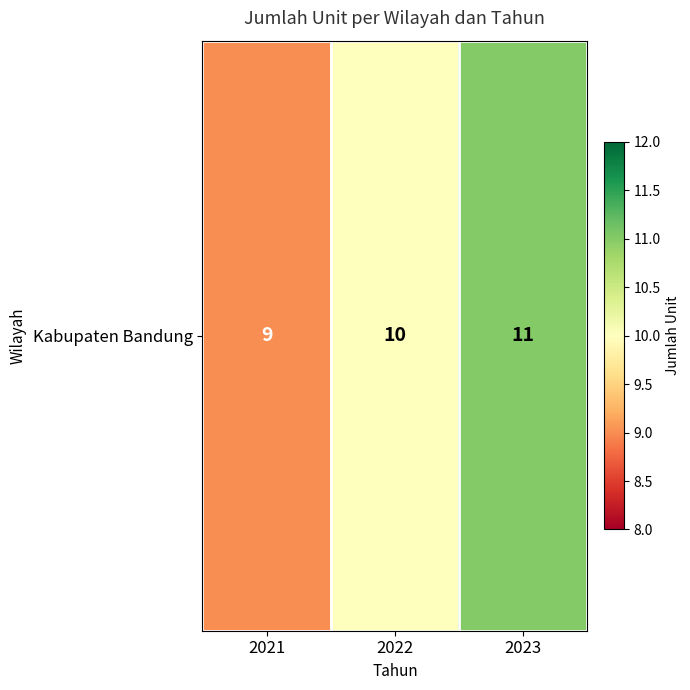

Reading left to right, list all the values displayed in this chart.

9	10	11